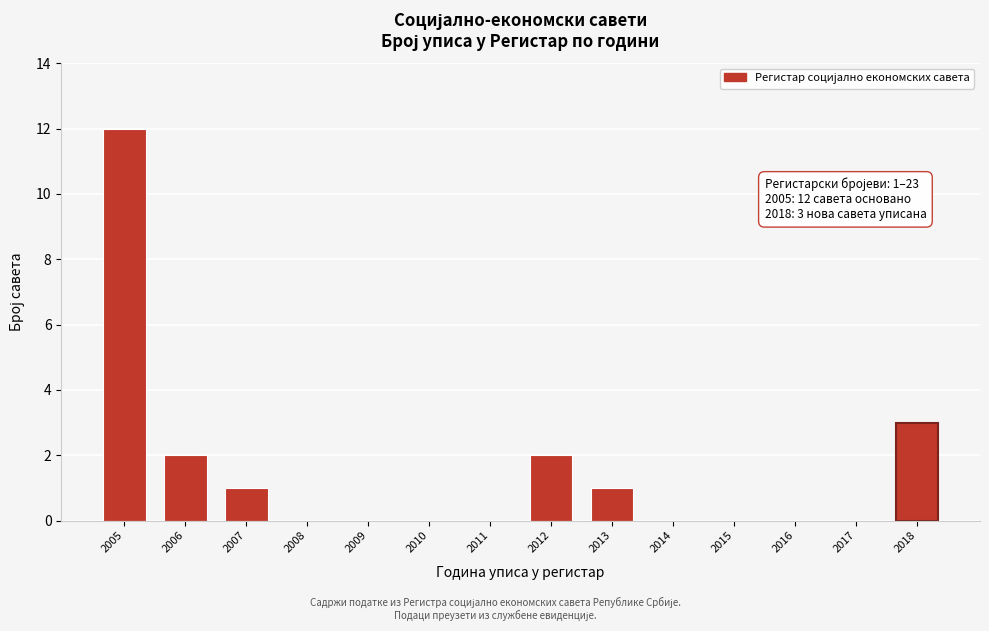

Reading left to right, transcribe all the data shown in this chart.

2005=12	2006=2	2007=1	2008=0	2009=0	2010=0	2011=0	2012=2	2013=1	2014=0	2015=0	2016=0	2017=0	2018=3